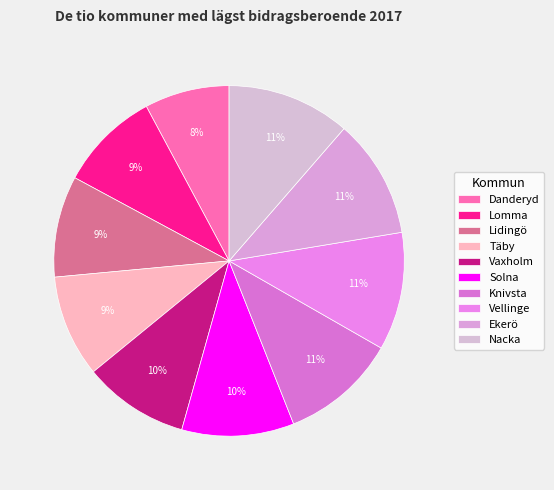

What is the ratio of the value at Vaxholm to the value at Solna?

0.9